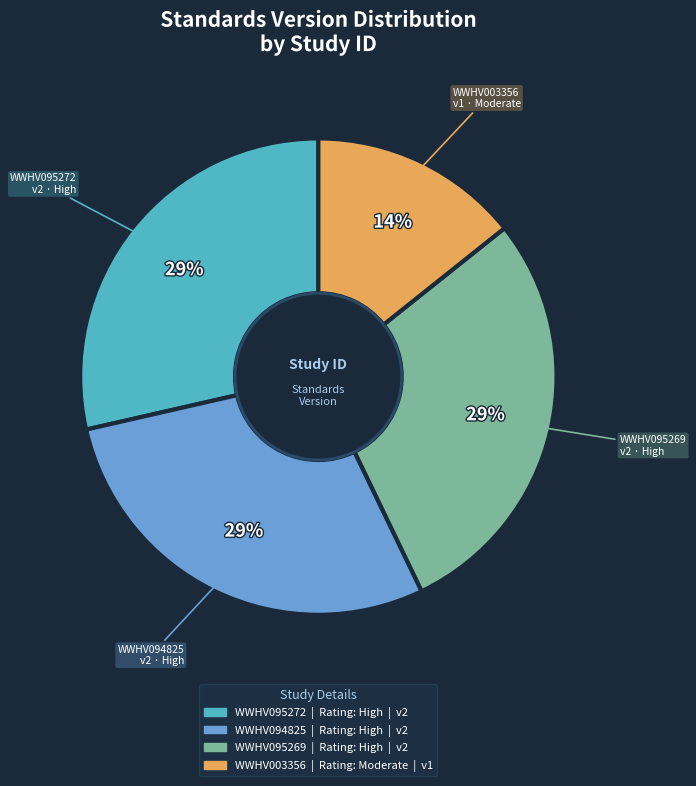

How many segments does this pie chart have?

4